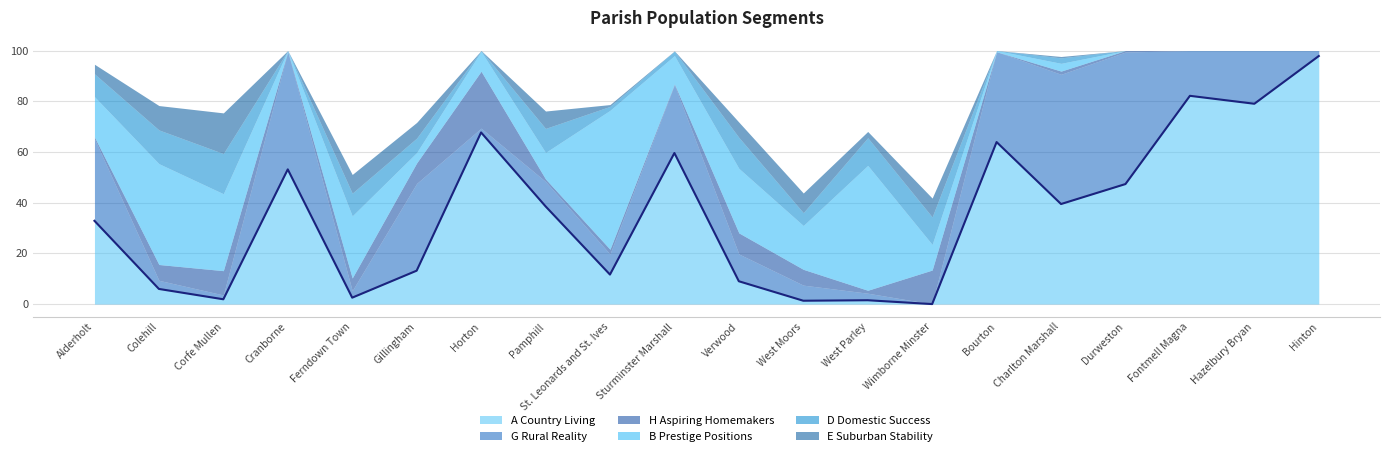

Does the chart display data point markers on the line(s)?

No